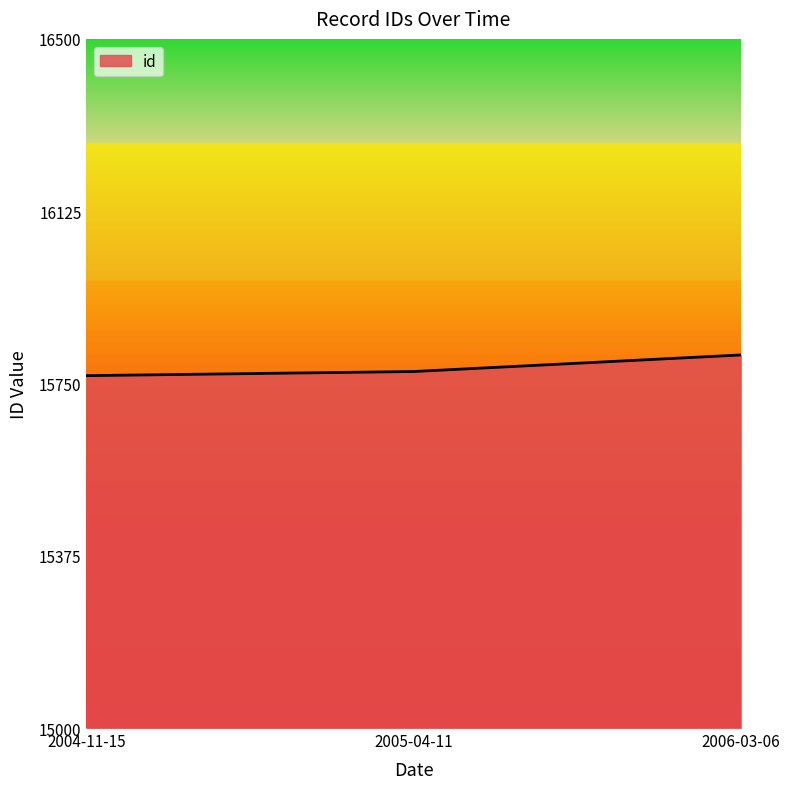

At which label is the value closest to 0?

2004-11-15